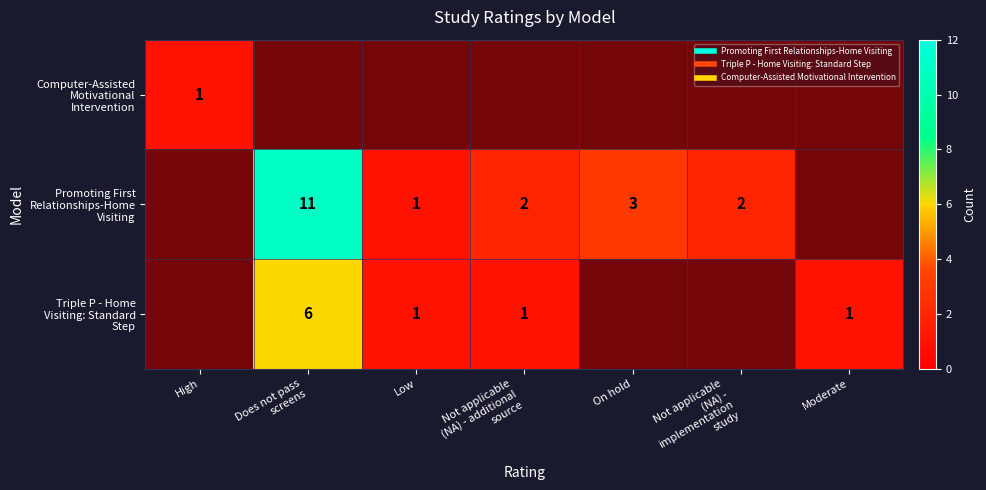

What is the difference between the highest and lowest values at Moderate?

1